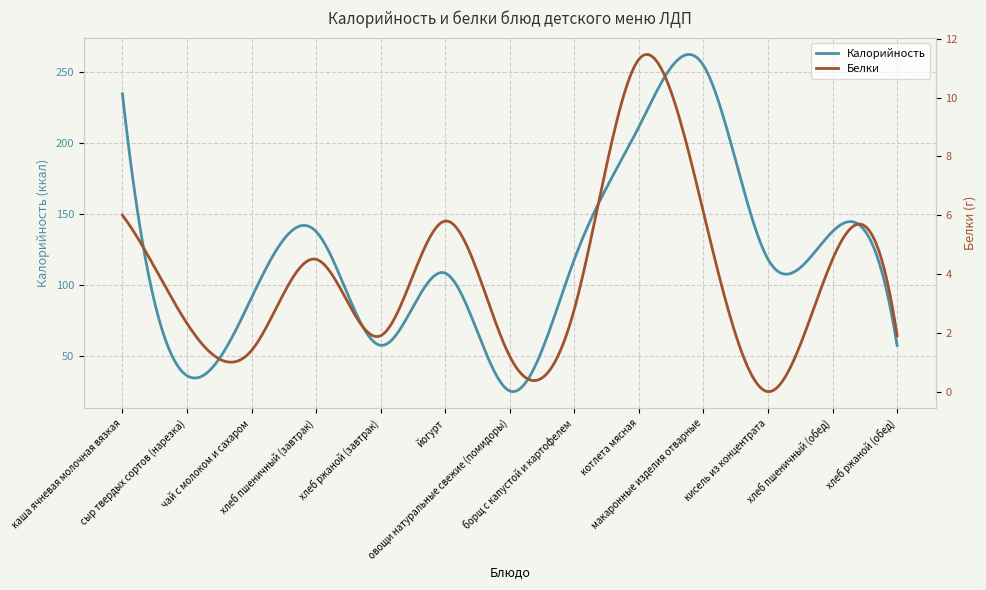

Which series contains the highest Y value?

Калорийность